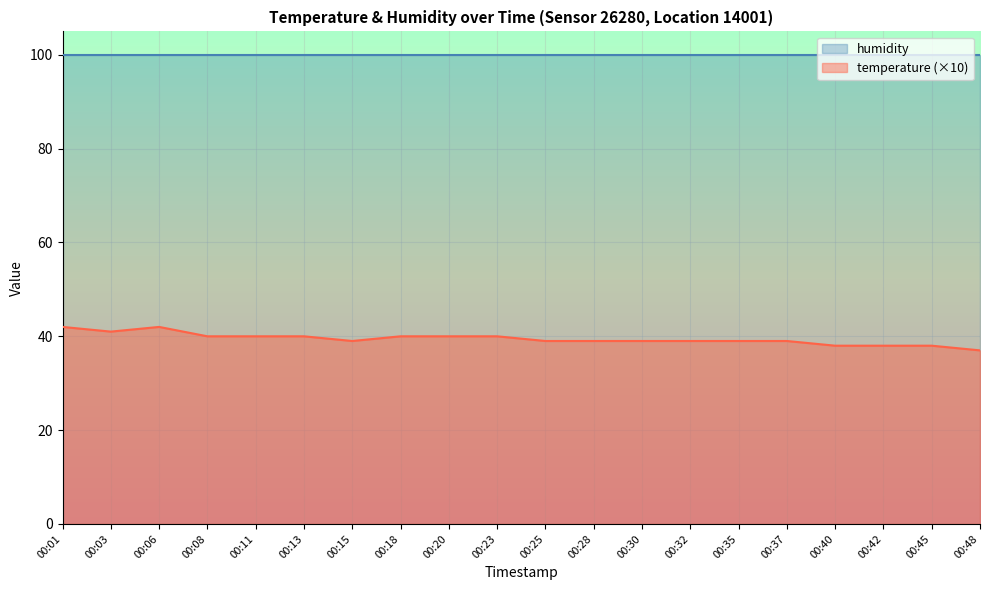

At which category does the data reach its first local peak?

00:06